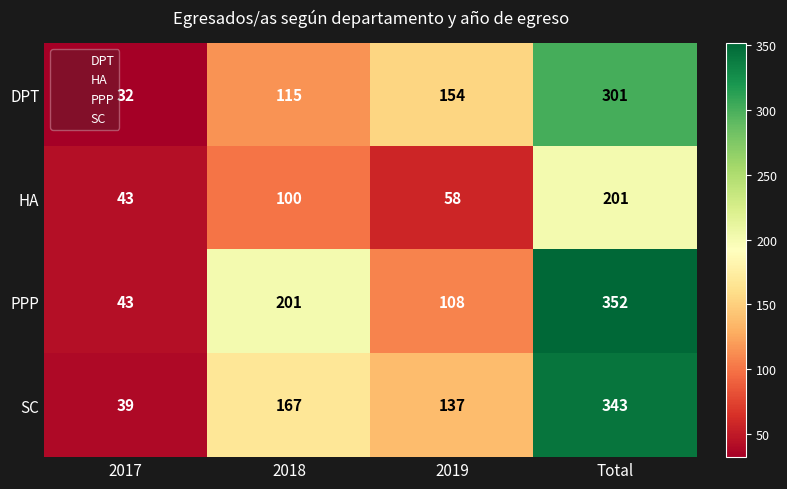

Reading left to right, transcribe all the data shown in this chart.

DPT: 2017=32	2018=115	2019=154	Total=301
HA: 2017=43	2018=100	2019=58	Total=201
PPP: 2017=43	2018=201	2019=108	Total=352
SC: 2017=39	2018=167	2019=137	Total=343